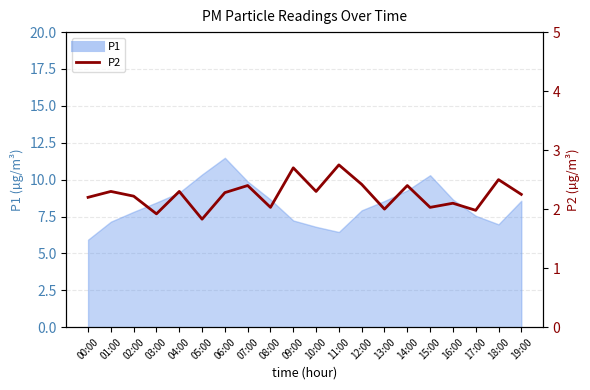

The chart shows a value of 2.2 at 19:00. True or false?

True